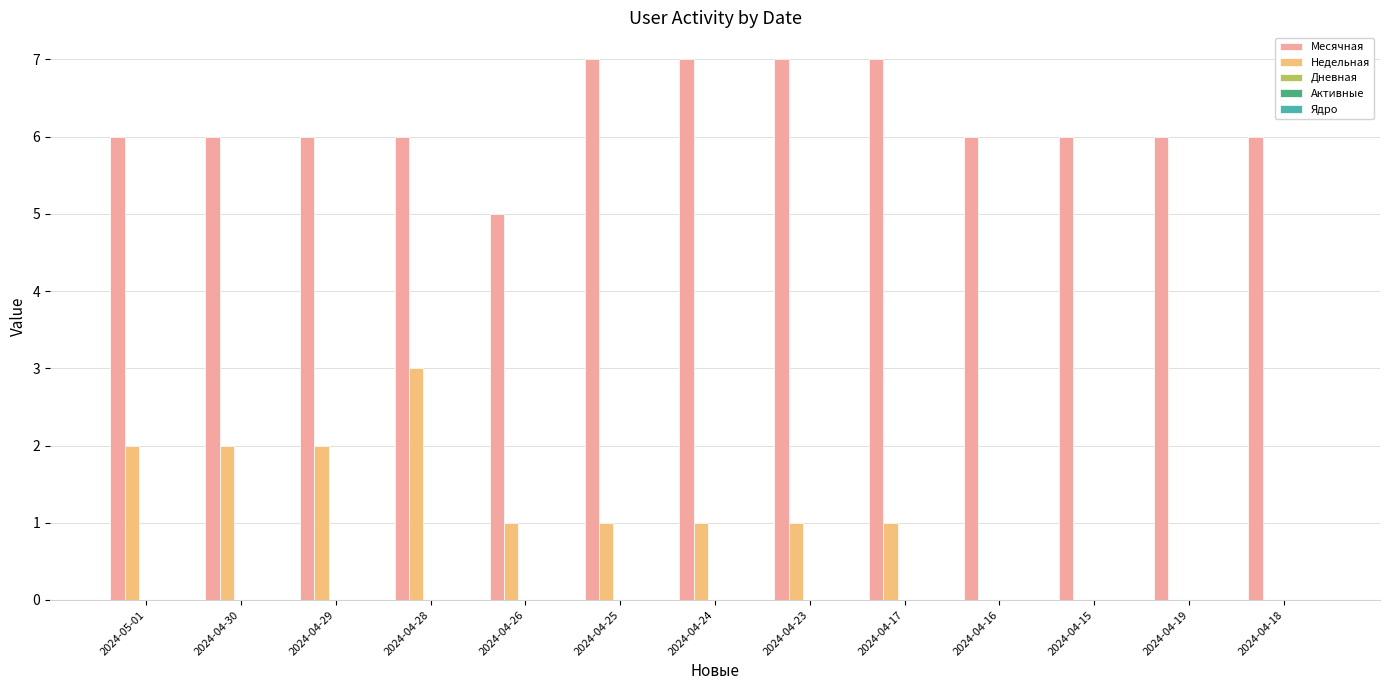

At which category is the sum across all series the highest?

2024-04-28